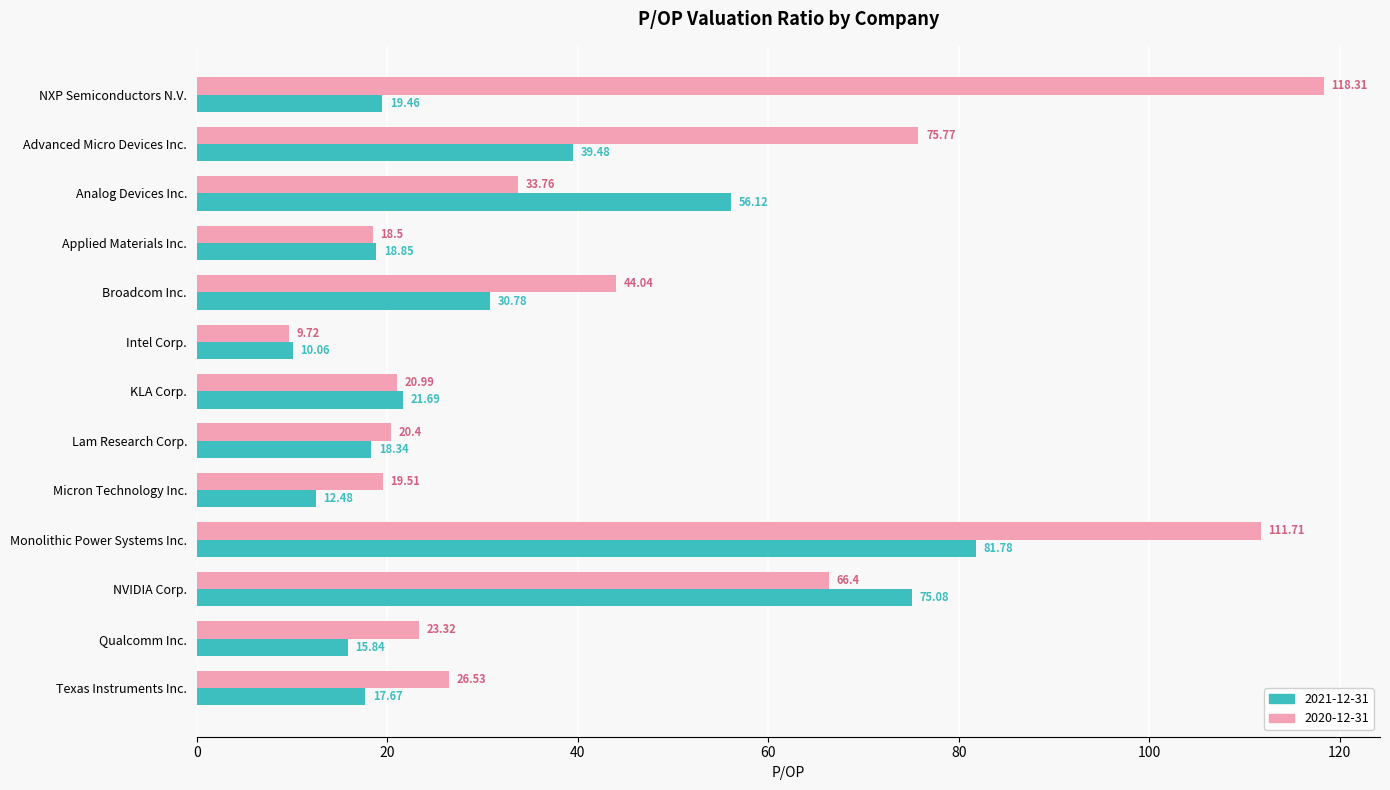

Which series changed the most between Broadcom Inc. and Lam Research Corp.?

2020-12-31